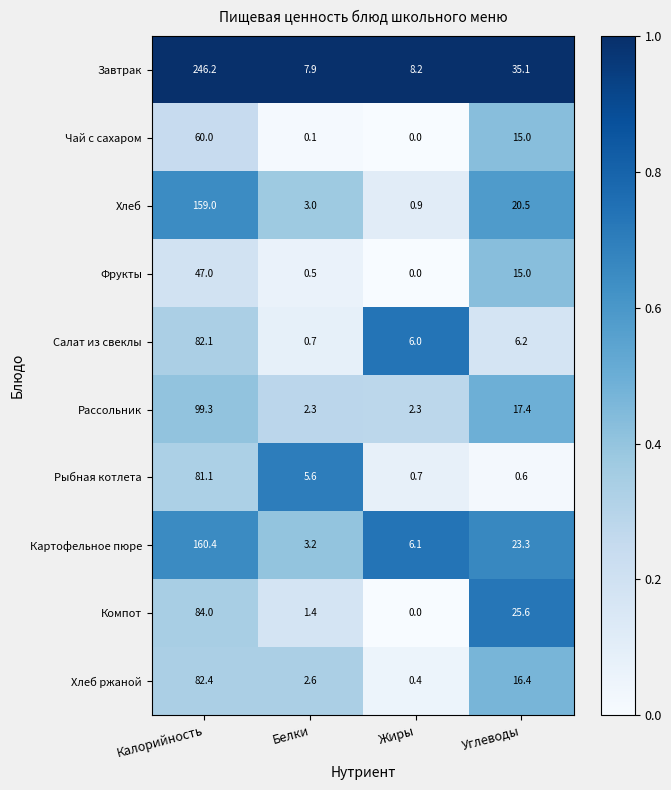

What is the total value across all series at Жиры?

24.6